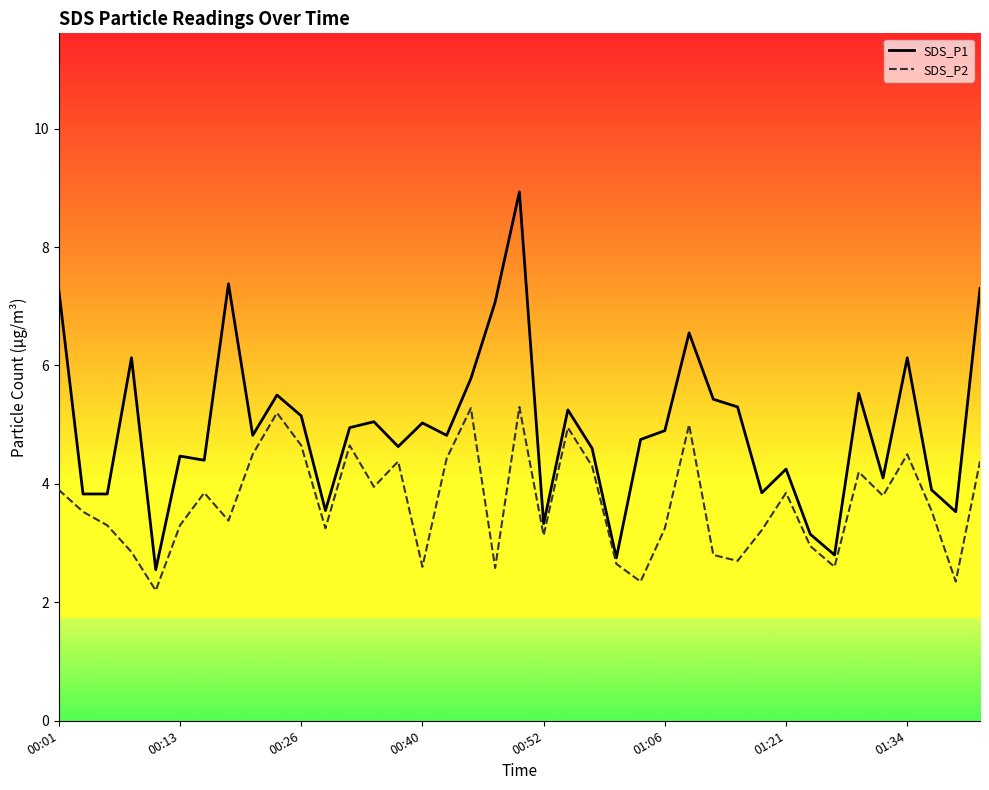

How many lines are shown in the chart?

2